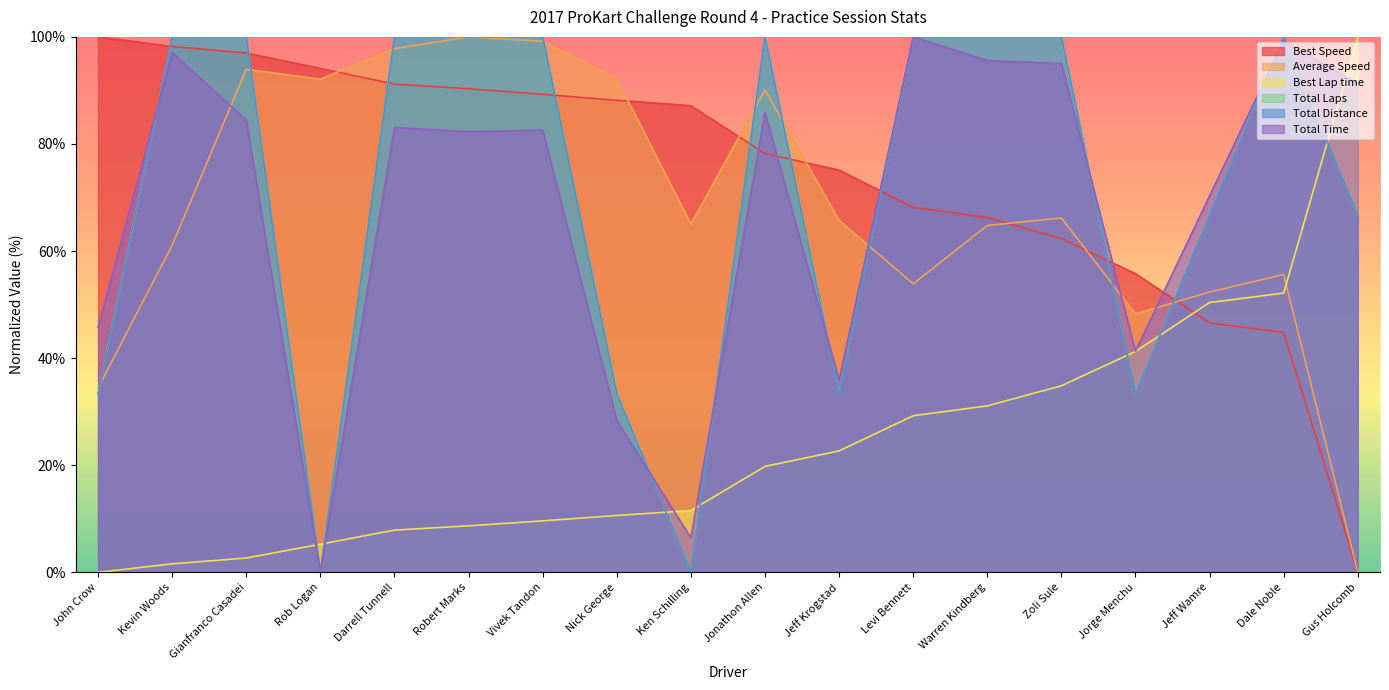

What position from the left is Gianfranco Casadei?

3